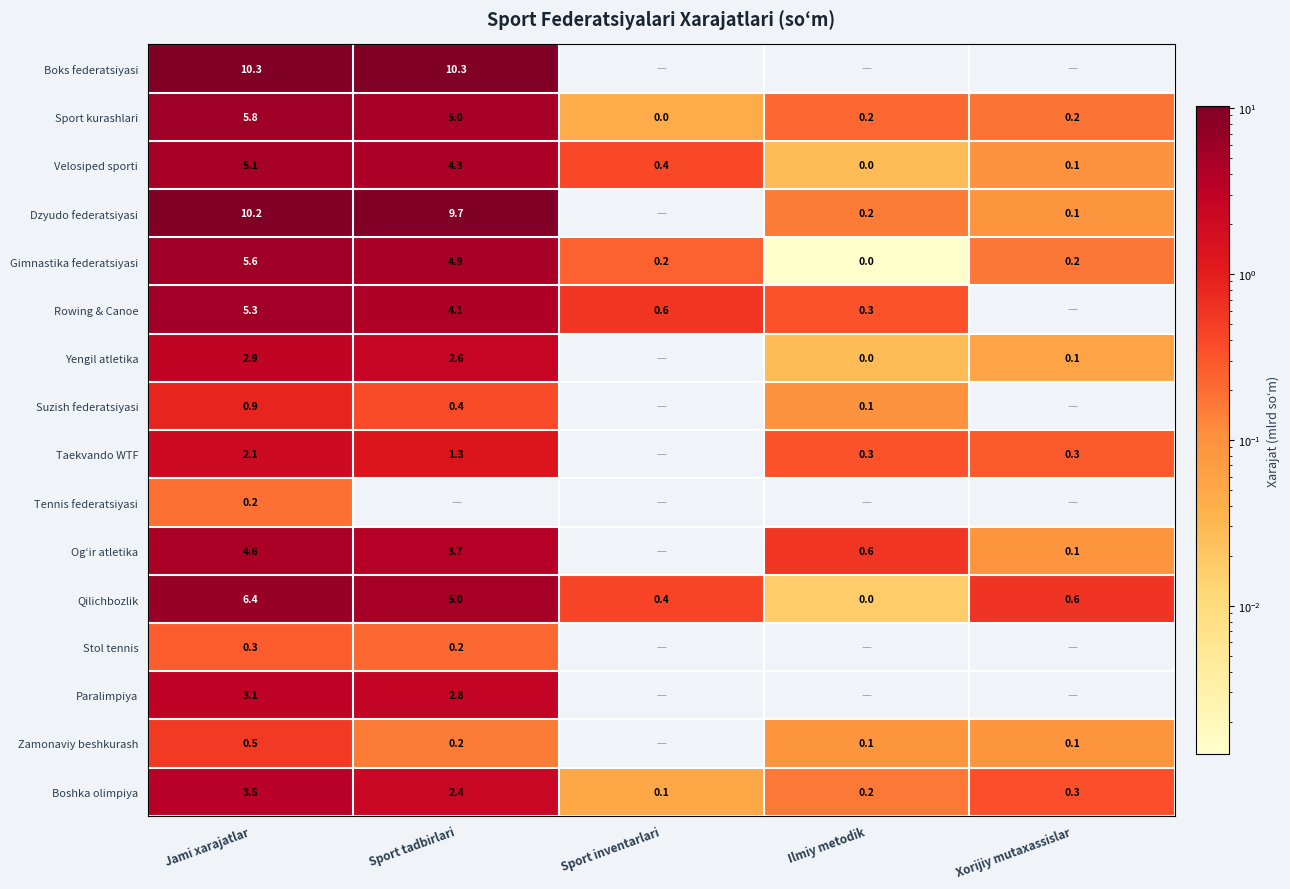

At which label is Qilichbozlik closest to 3?

Sport tadbirlari